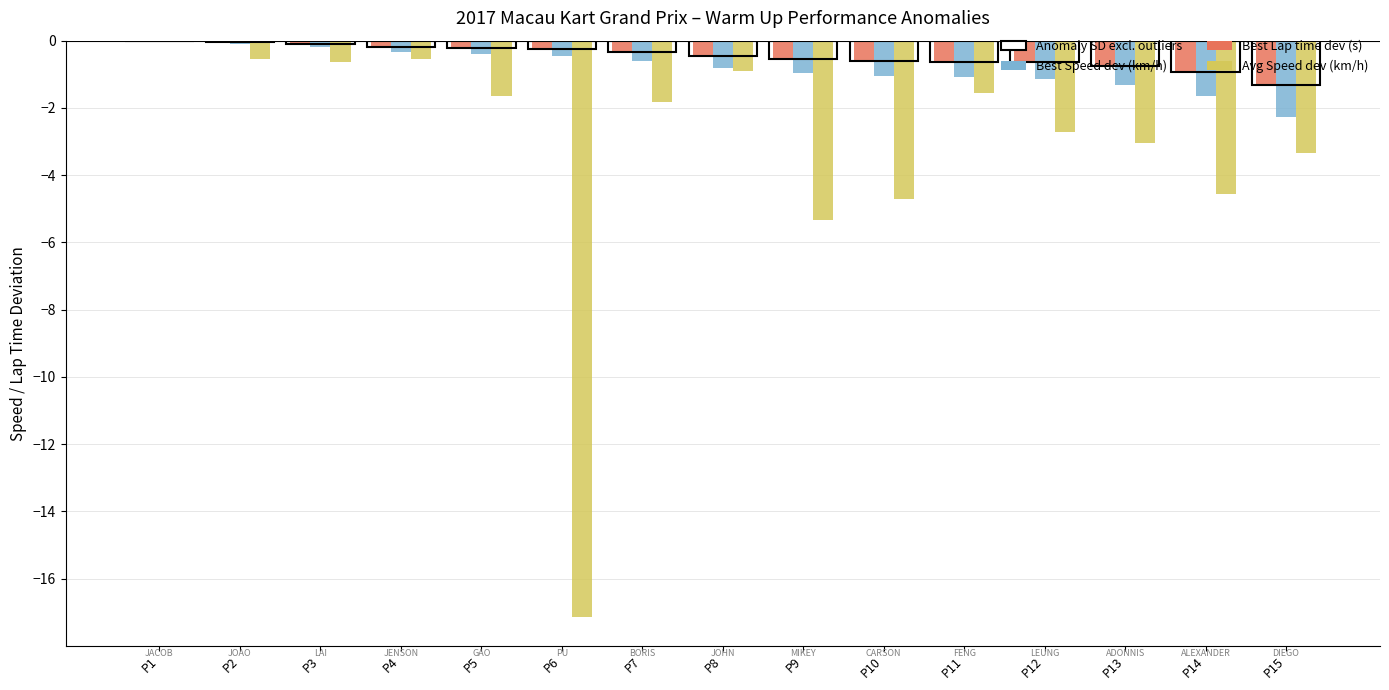

What is the total value across all series at P10?

-6.3